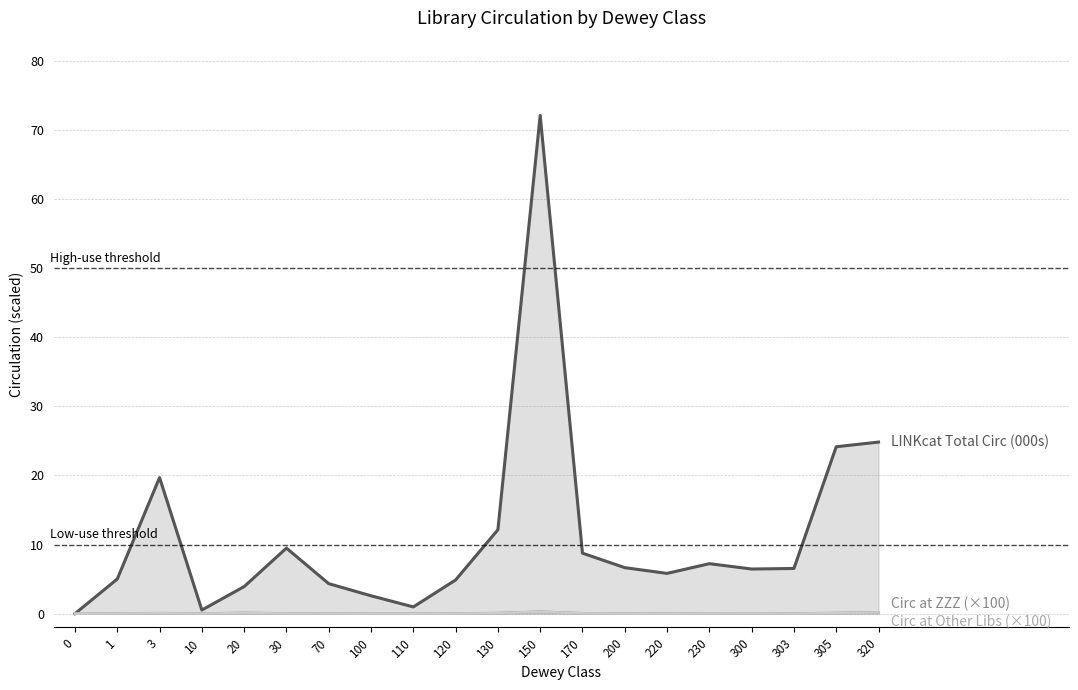

Reading right to left, transcribe all the data shown in this chart.

LINKcat Total Circ (000s): 24.8	24.1	6.5	6.5	7.2	5.8	6.7	8.8	72.1	12.1	4.9	1.0	2.6	4.3	9.5	3.9	0.5	19.7	5.0	0.0
Circ at ZZZ (×100): 0.2	0.1	0.0	0.0	0.0	0.0	0.0	0.0	0.3	0.1	0.0	0.0	0.0	0.0	0.0	0.1	0.0	0.1	0.0	0.0
Circ at Other Libs (×100): 0.2	0.1	0.0	0.0	0.0	0.0	0.0	0.0	0.3	0.1	0.0	0.0	0.0	0.0	0.0	0.1	0.0	0.1	0.0	0.0